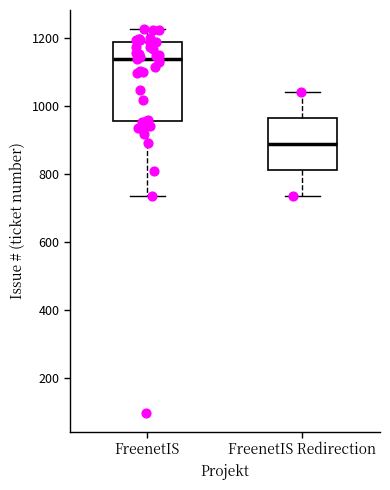

Which box is the tallest, from its lower edge to its upper edge?

FreenetIS